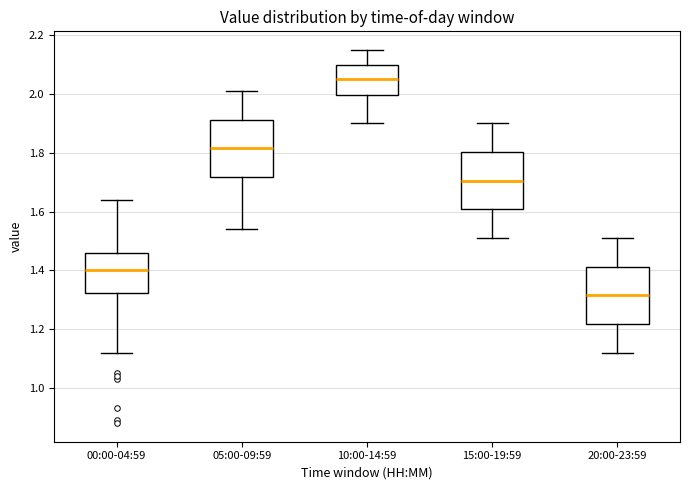

Which box has the lowest median line?

20:00-23:59